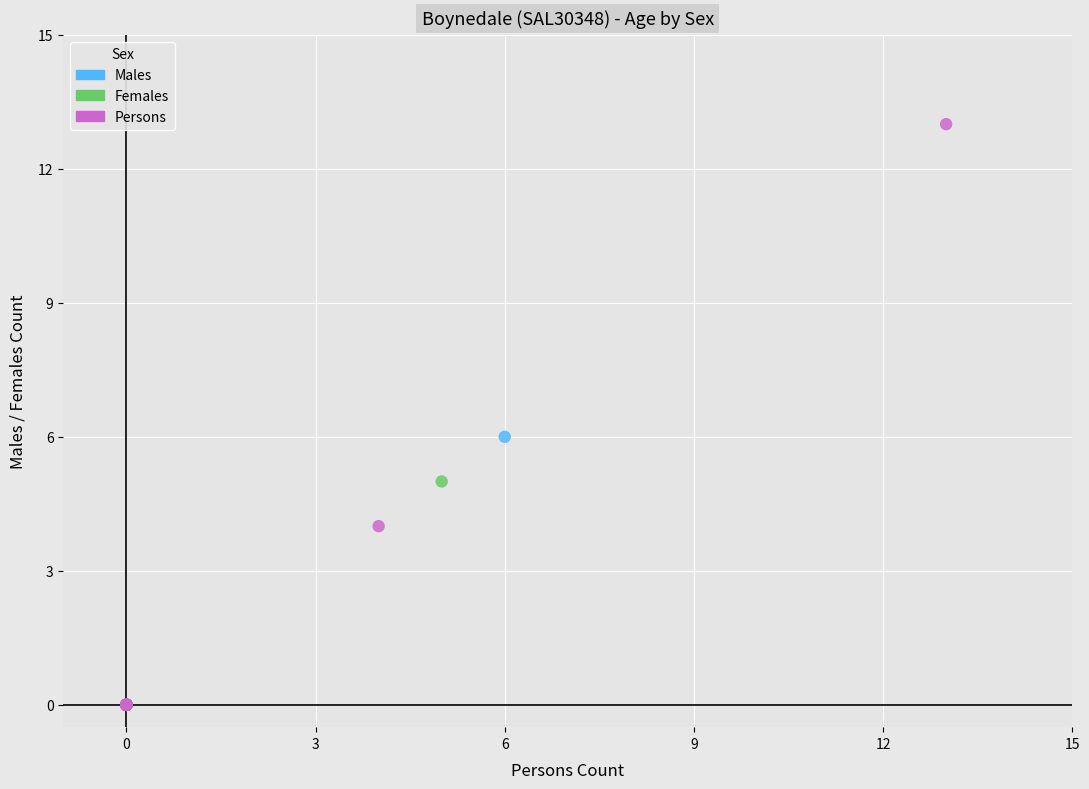

Which series reaches the maximum Y coordinate?

Persons